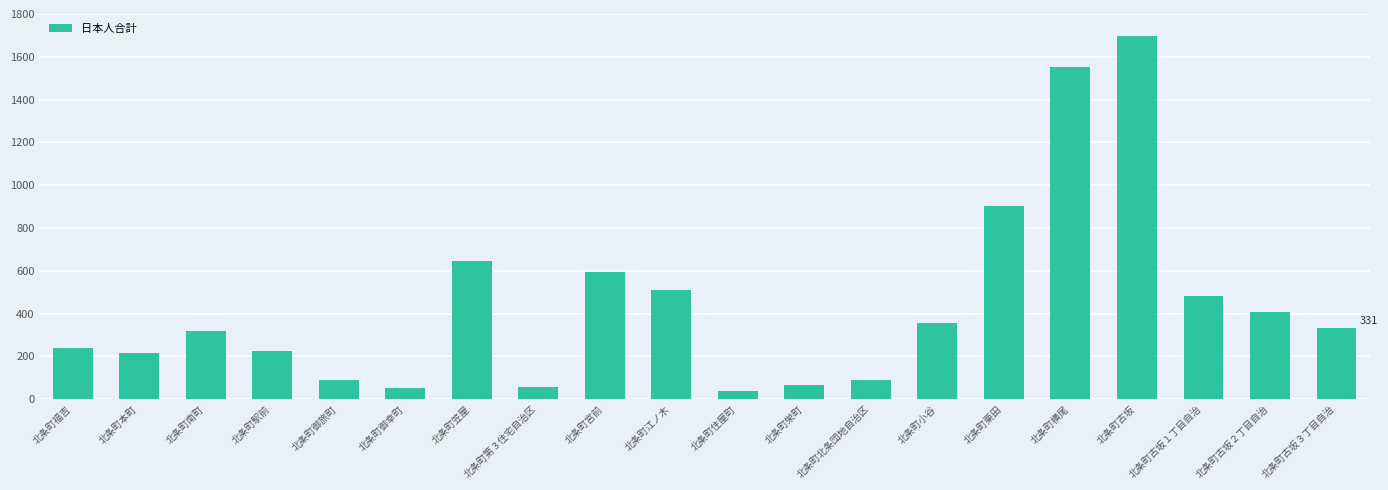

How many data points does each series have?

20